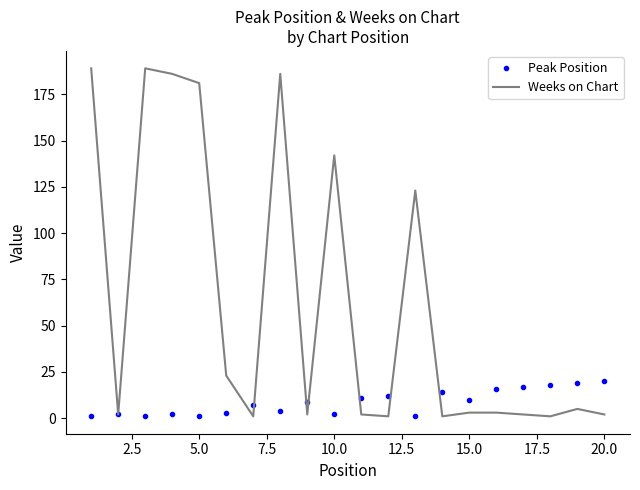

What is the maximum value for Peak Position?

20